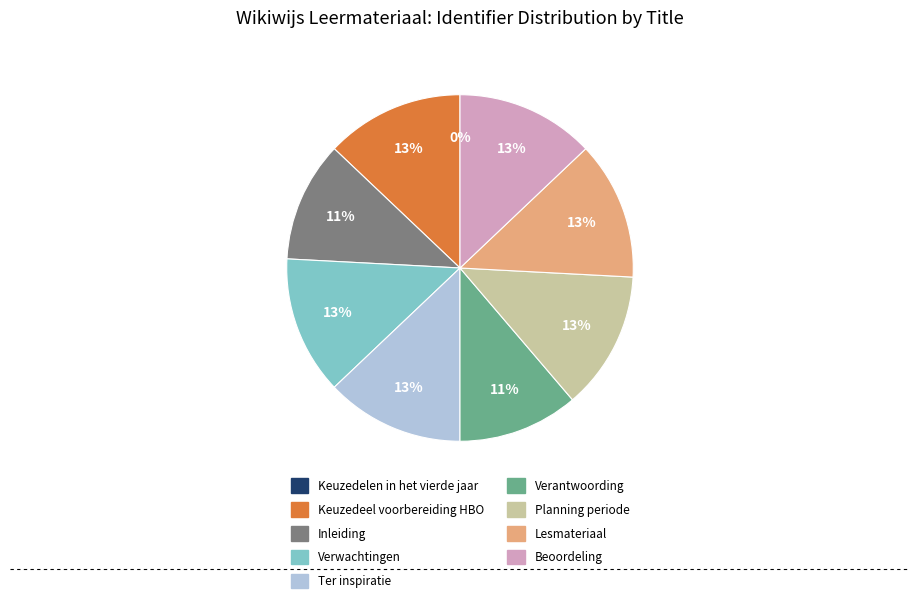

What percentage is the Planning periode slice, to the nearest percent?

13%